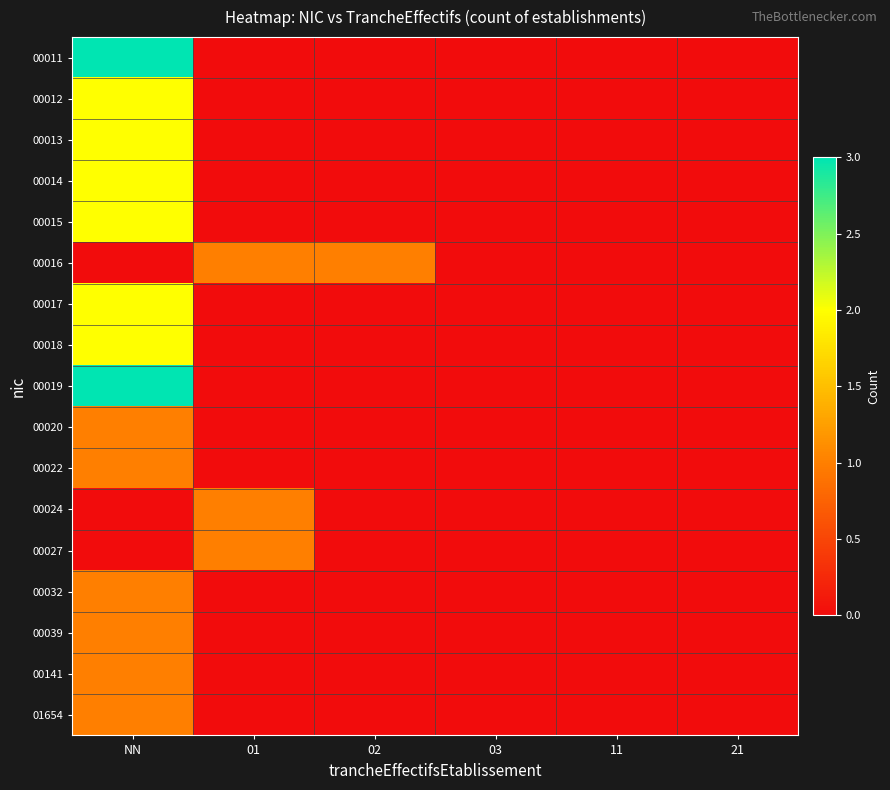

How many categories are shown in the chart?

6